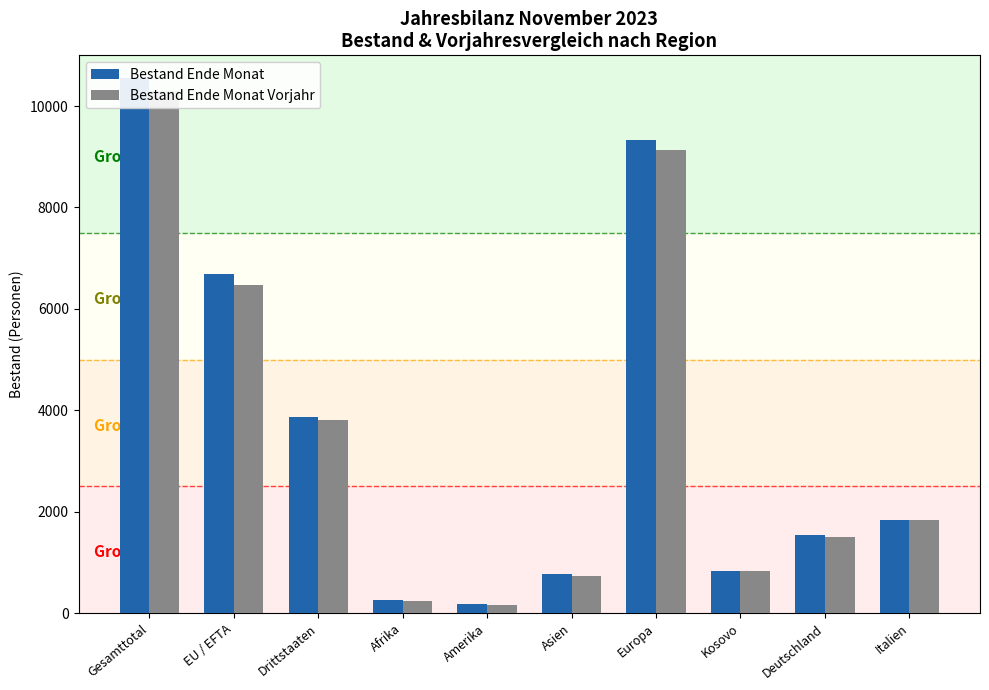

What are all the series names shown in the legend?

Bestand Ende Monat, Bestand Ende Monat Vorjahr